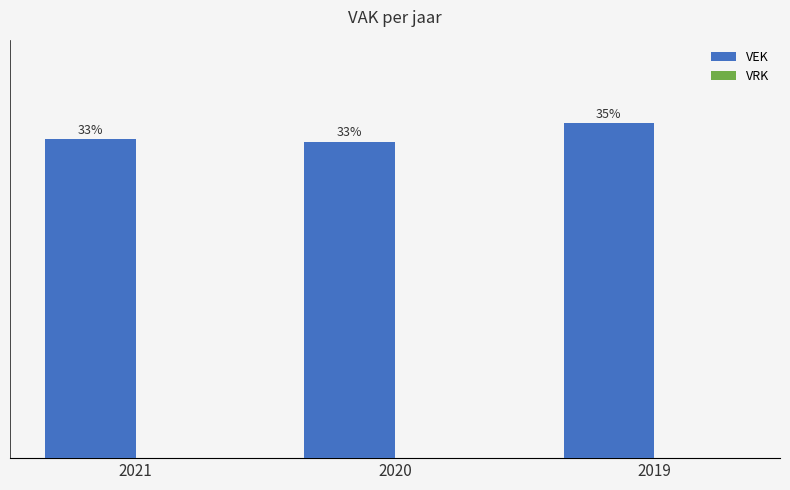

Does the chart contain any negative values?

No